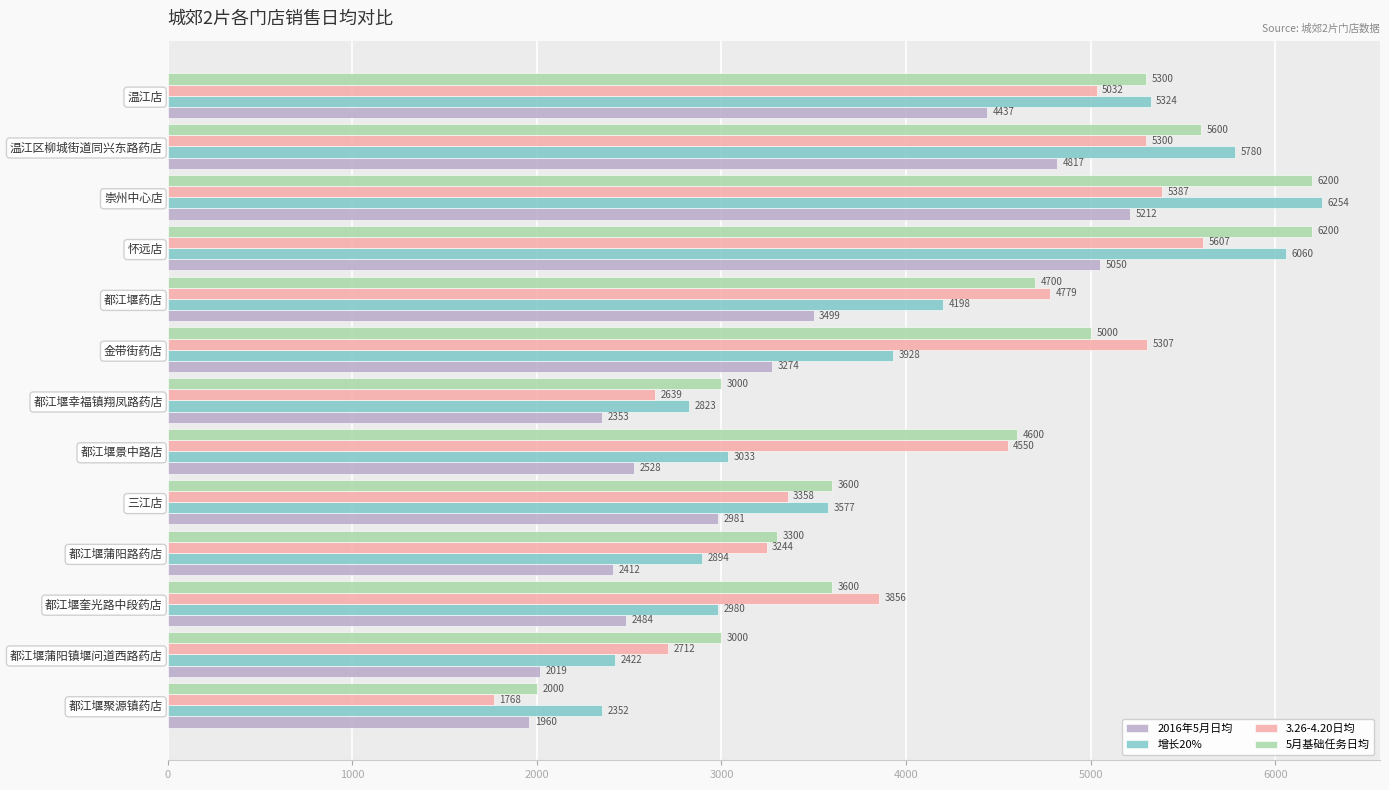

What is the difference between the maximum and second lowest values in the 5月基础任务日均 series?

3200.0